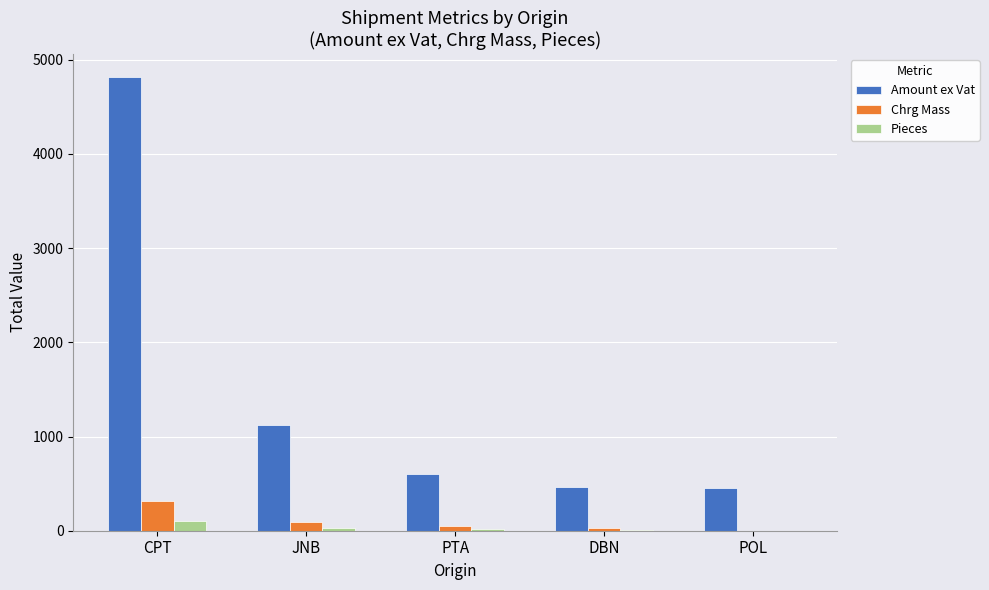

Does the chart contain stacked bars?

No